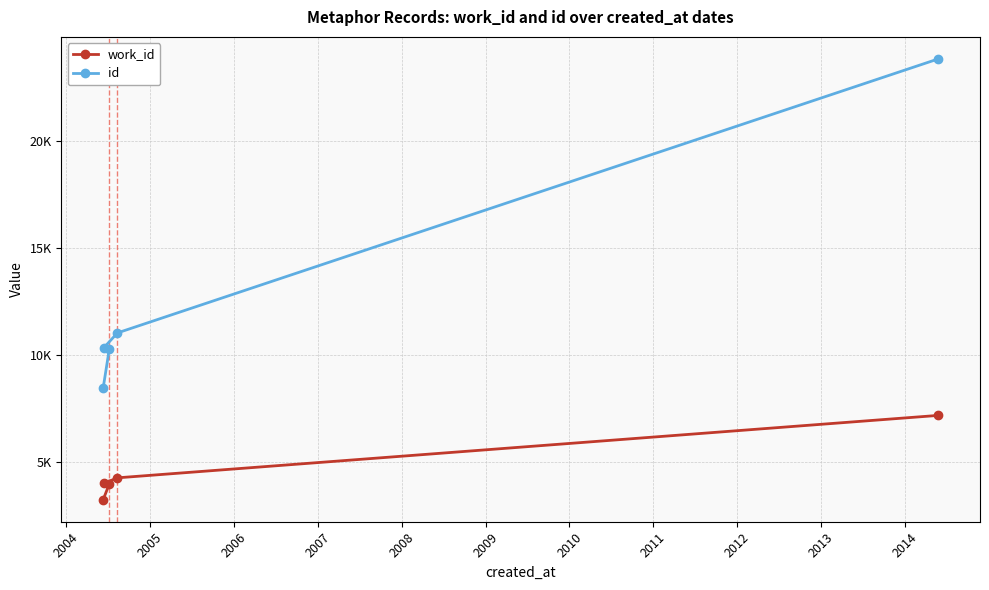

Between 2004 and 2005, which series saw the biggest shift?

id